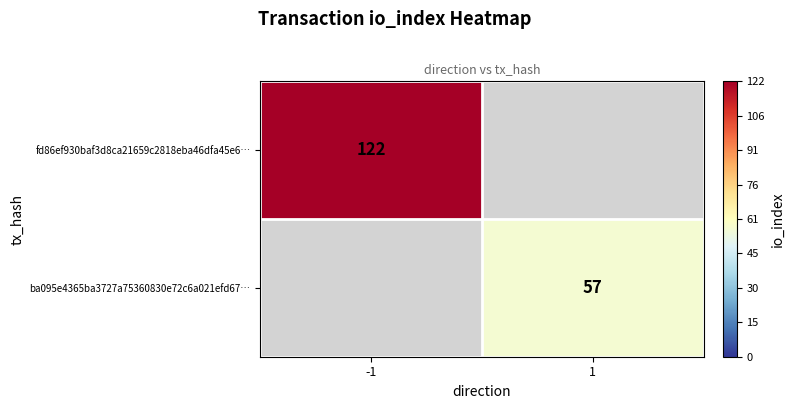

At how many categories does at least one series exceed 73?

1